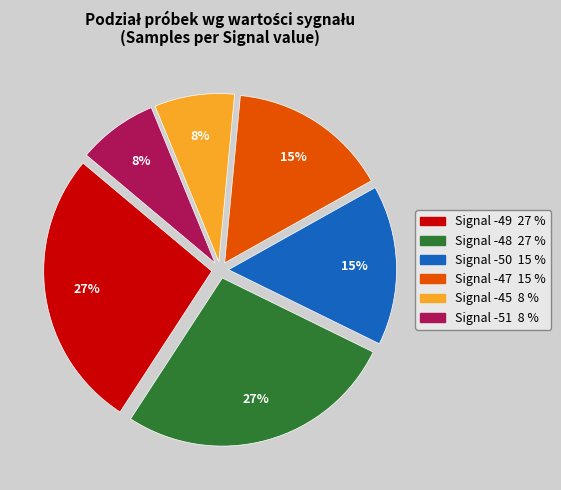

Is there a majority slice in this chart?

No